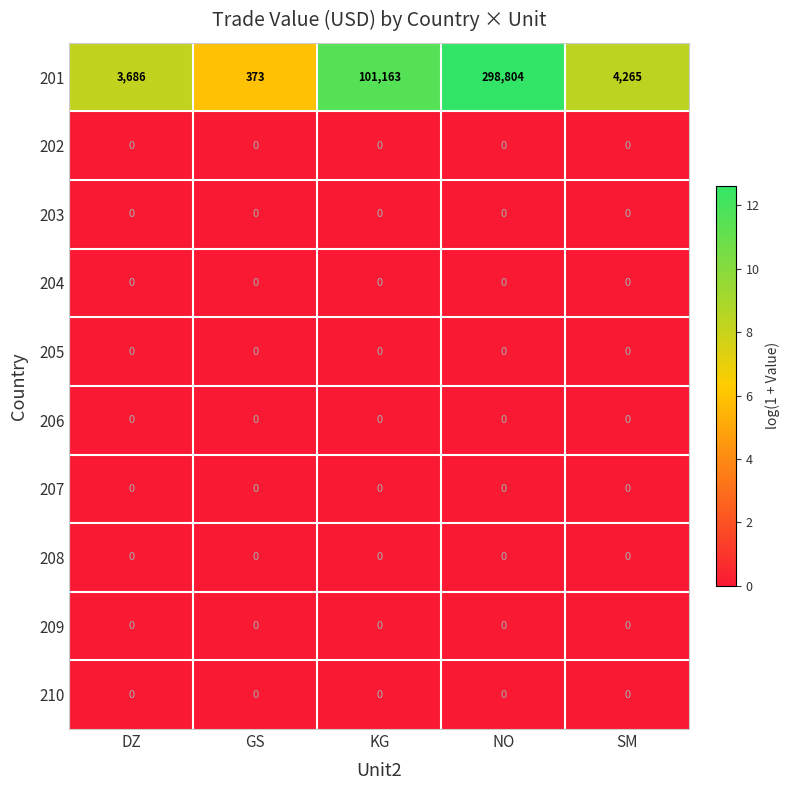

What is the greatest value displayed?

298804